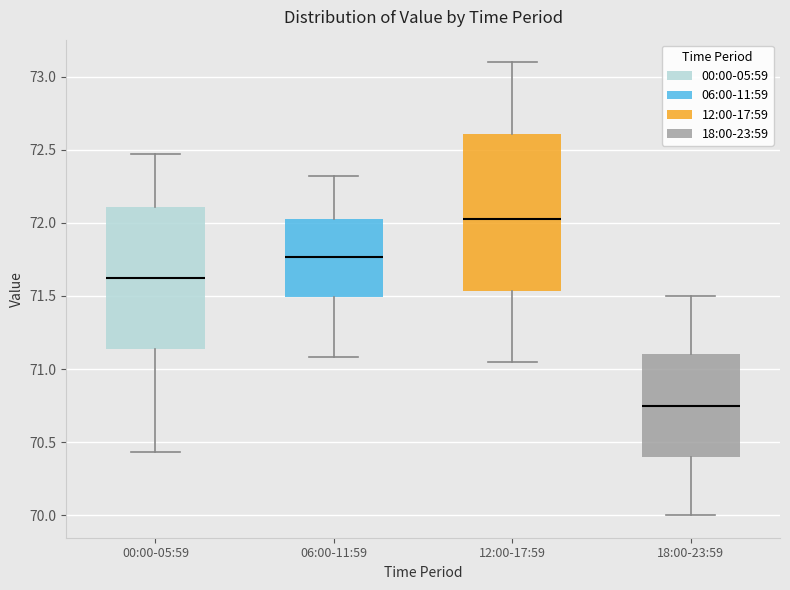

Reading left to right, transcribe this box plot: for each box, give where its median line is, the range the box spans, and where its two whiskers end, as read against the y-axis. The values are not printed on the chart, so give them approximately, as read against the axis.

00:00-05:59: median 71.60, box 71.15 to 72.10, whiskers 70.45 to 72.45
06:00-11:59: median 71.75, box 71.50 to 72.05, whiskers 71.10 to 72.30
12:00-17:59: median 72.05, box 71.55 to 72.60, whiskers 71.05 to 73.10
18:00-23:59: median 70.75, box 70.40 to 71.10, whiskers 70.00 to 71.50